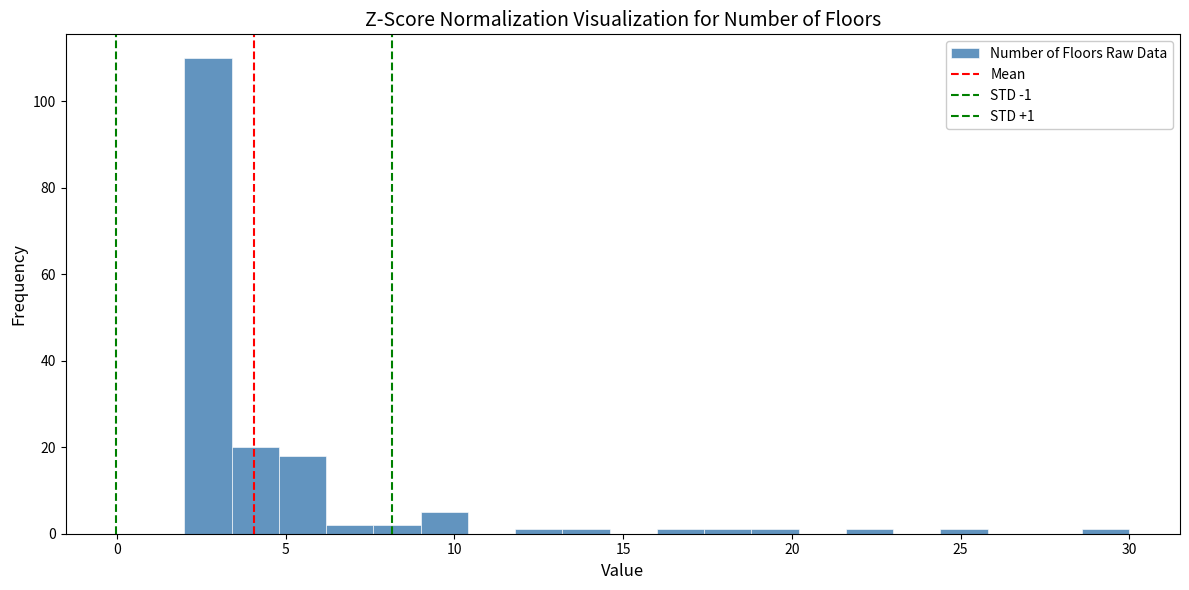

Read against the x-axis, roughly where is the centre of the tallest bar?

2.5